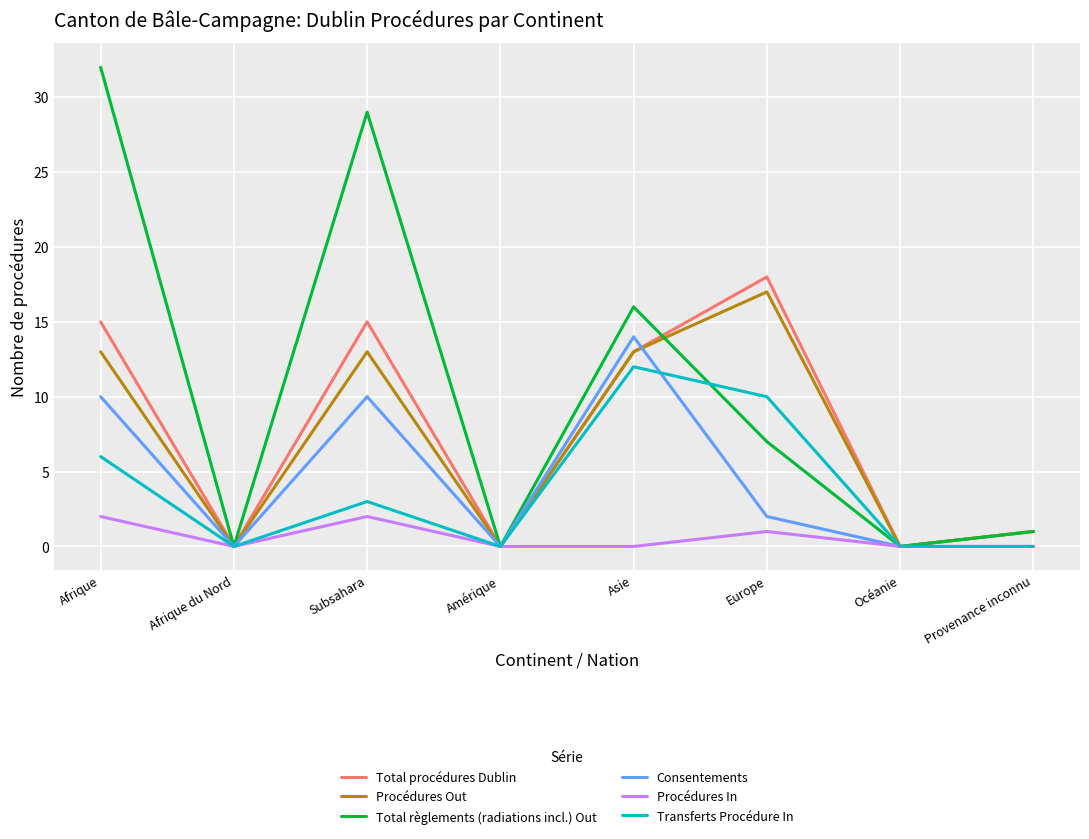

Reading right to left, what are all the values shown in this chart?

Total procédures Dublin: Provenance inconnu=1	Océanie=0	Europe=18	Asie=13	Amérique=0	Subsahara=15	Afrique du Nord=0	Afrique=15
Procédures Out: Provenance inconnu=1	Océanie=0	Europe=17	Asie=13	Amérique=0	Subsahara=13	Afrique du Nord=0	Afrique=13
Total règlements (radiations incl.) Out: Provenance inconnu=1	Océanie=0	Europe=7	Asie=16	Amérique=0	Subsahara=29	Afrique du Nord=0	Afrique=32
Consentements: Provenance inconnu=0	Océanie=0	Europe=2	Asie=14	Amérique=0	Subsahara=10	Afrique du Nord=0	Afrique=10
Procédures In: Provenance inconnu=0	Océanie=0	Europe=1	Asie=0	Amérique=0	Subsahara=2	Afrique du Nord=0	Afrique=2
Transferts Procédure In: Provenance inconnu=0	Océanie=0	Europe=10	Asie=12	Amérique=0	Subsahara=3	Afrique du Nord=0	Afrique=6